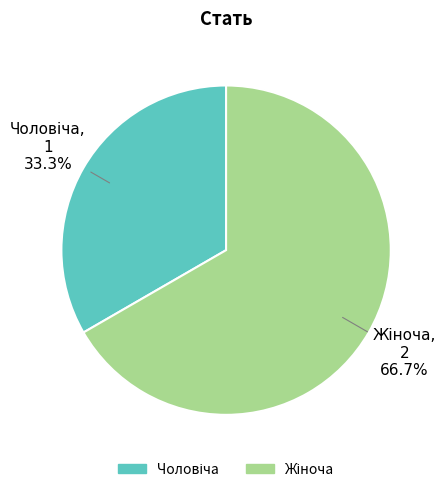

Is there a majority slice in this chart?

Yes